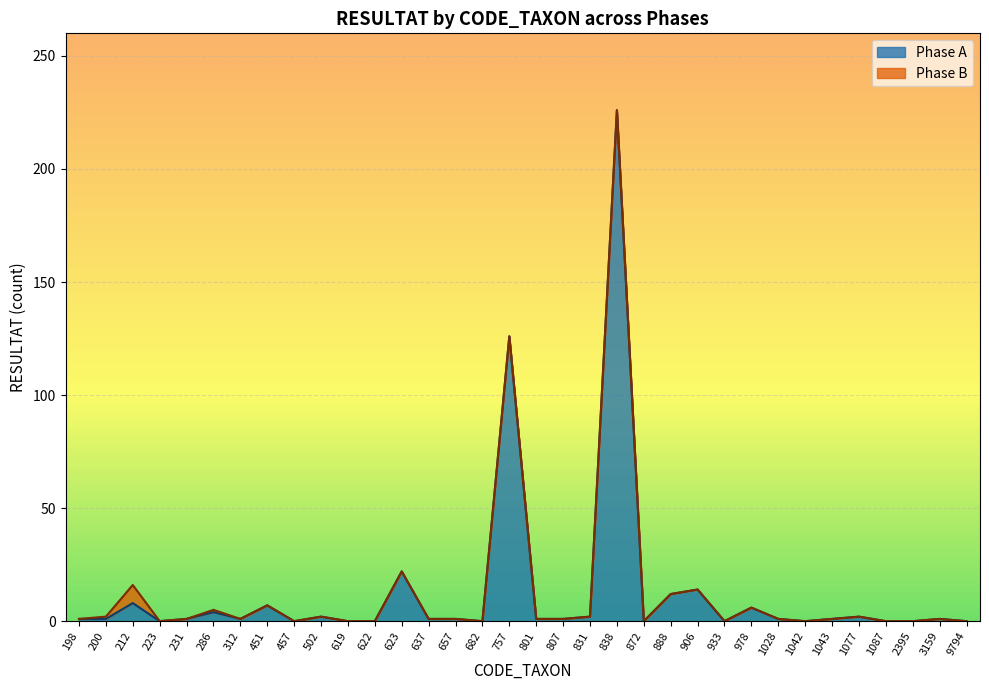

Reading left to right, what are all the values shown in this chart?

198=1	200=1	212=8	223=0	231=1	286=4	312=1	451=7	457=0	502=2	619=0	622=0	623=22	637=1	657=1	682=0	757=126	801=1	807=1	831=2	838=226	872=0	888=12	906=14	933=0	978=6	1028=1	1042=0	1043=1	1077=2	1087=0	2395=0	3159=1	9794=0